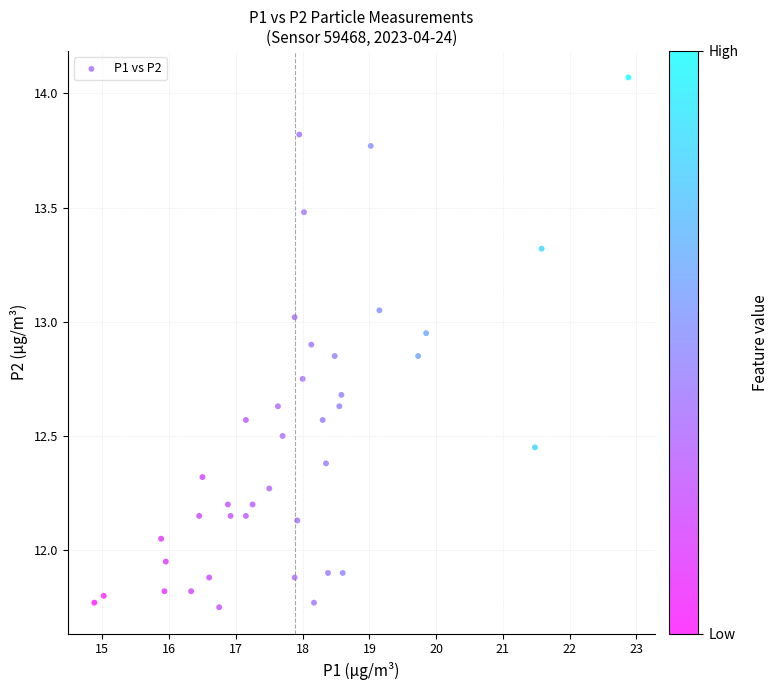

What is the range of Y values (max minus min)?

2.3